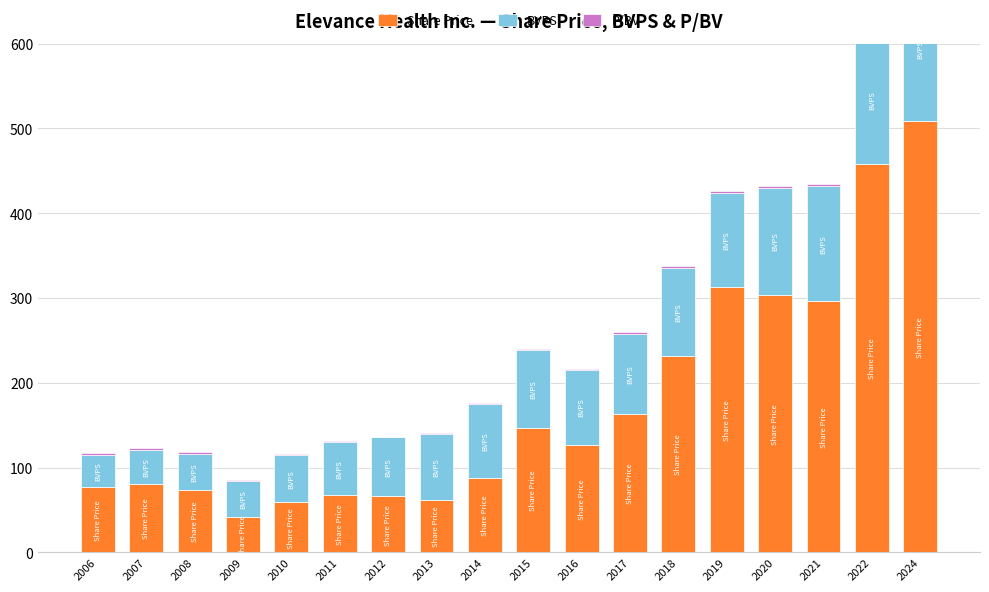

What is the spread (max minus min) of values at 2006?

75.4